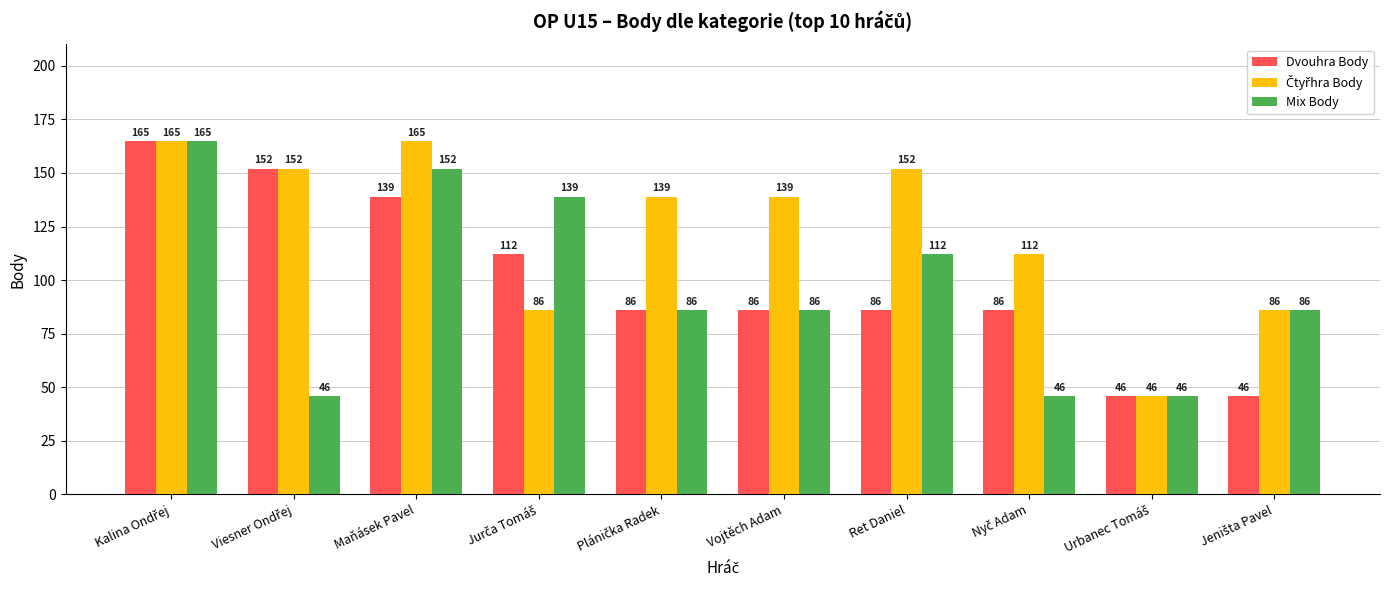

At how many categories does at least one series exceed 54?

9